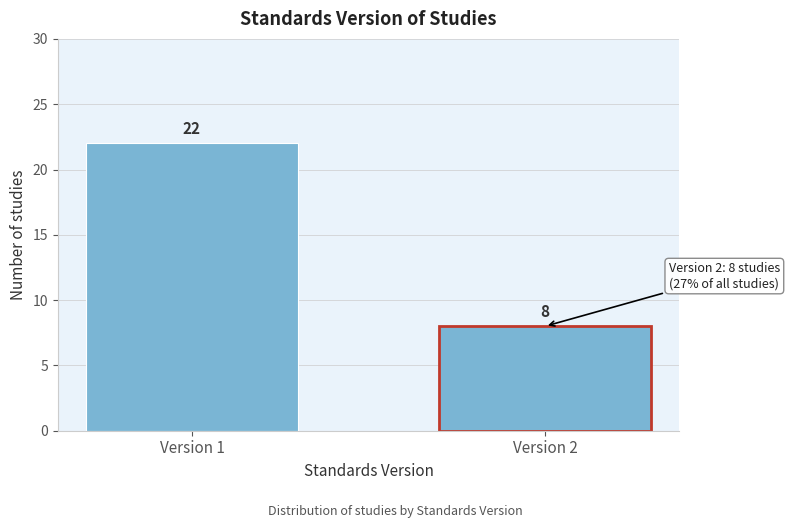

Reading left to right, extract all data points from this chart.

22	8